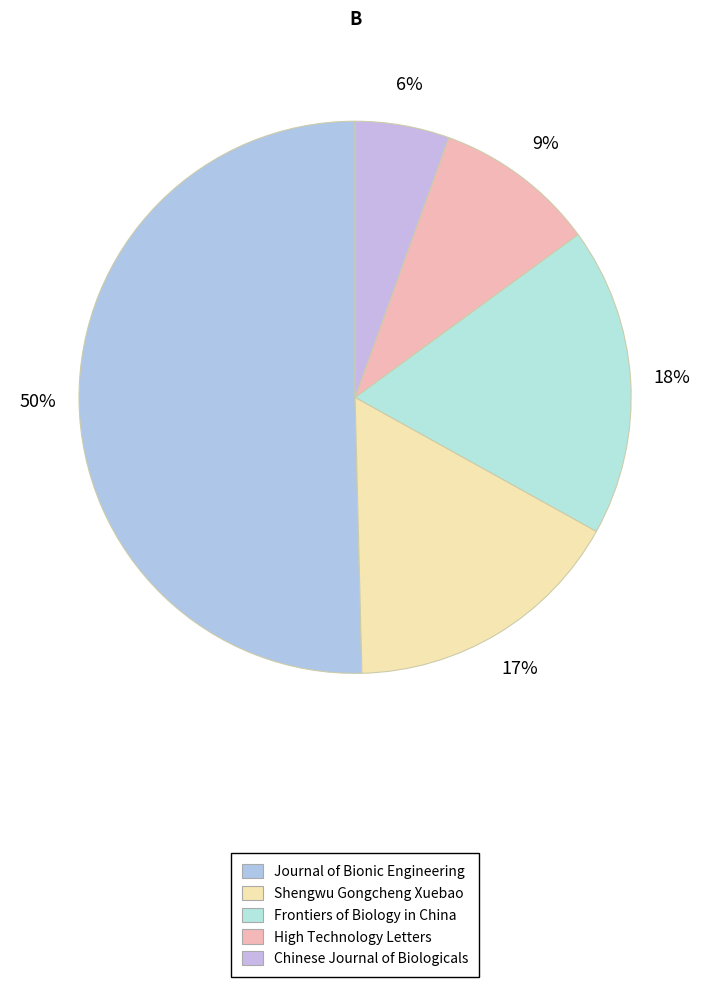

What is the majority slice?

Journal of Bionic Engineering